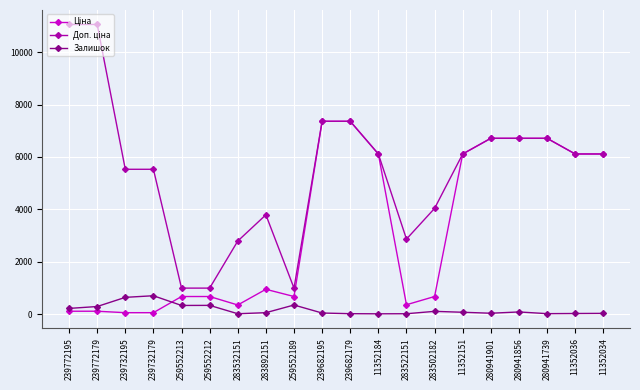

The Залишок series shows 334.0 at 259552212. True or false?

True